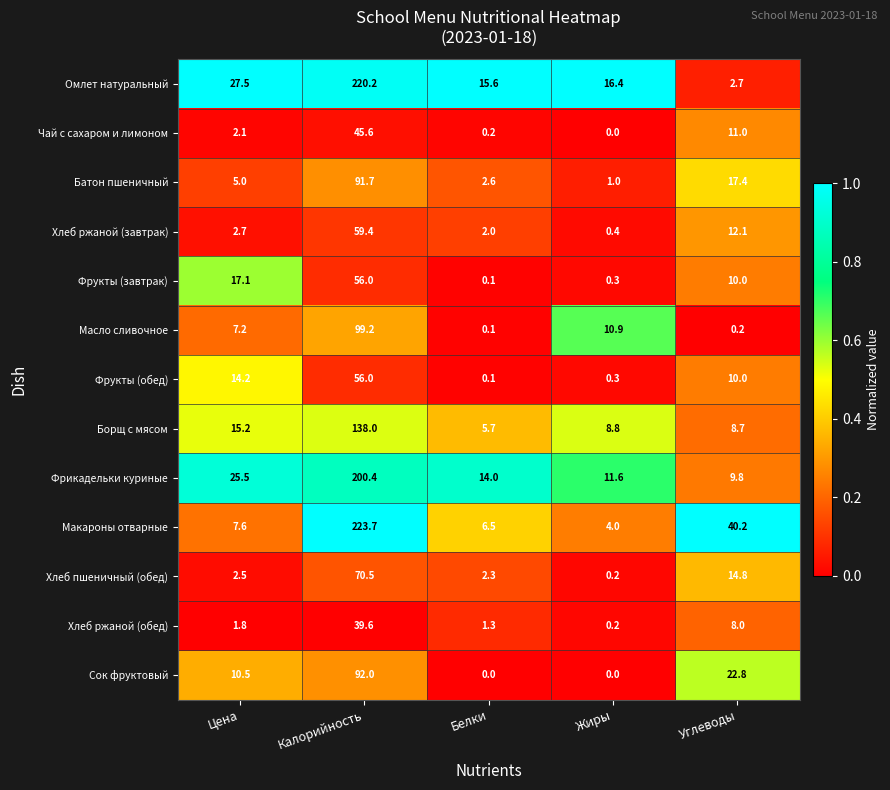

Between Калорийность and Углеводы, which series saw the biggest shift?

Омлет натуральный